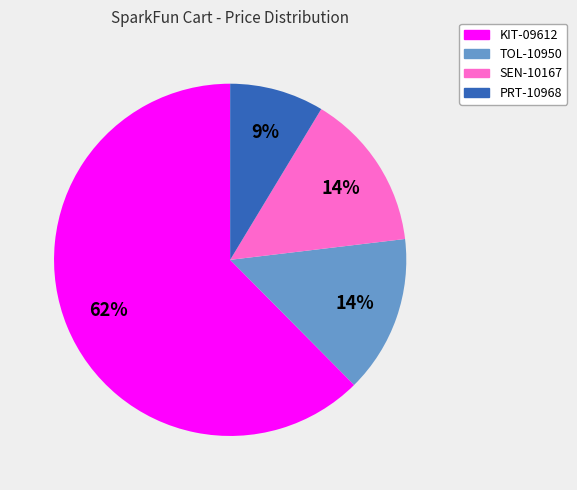

Between SEN-10167 and KIT-09612, which is larger?

KIT-09612